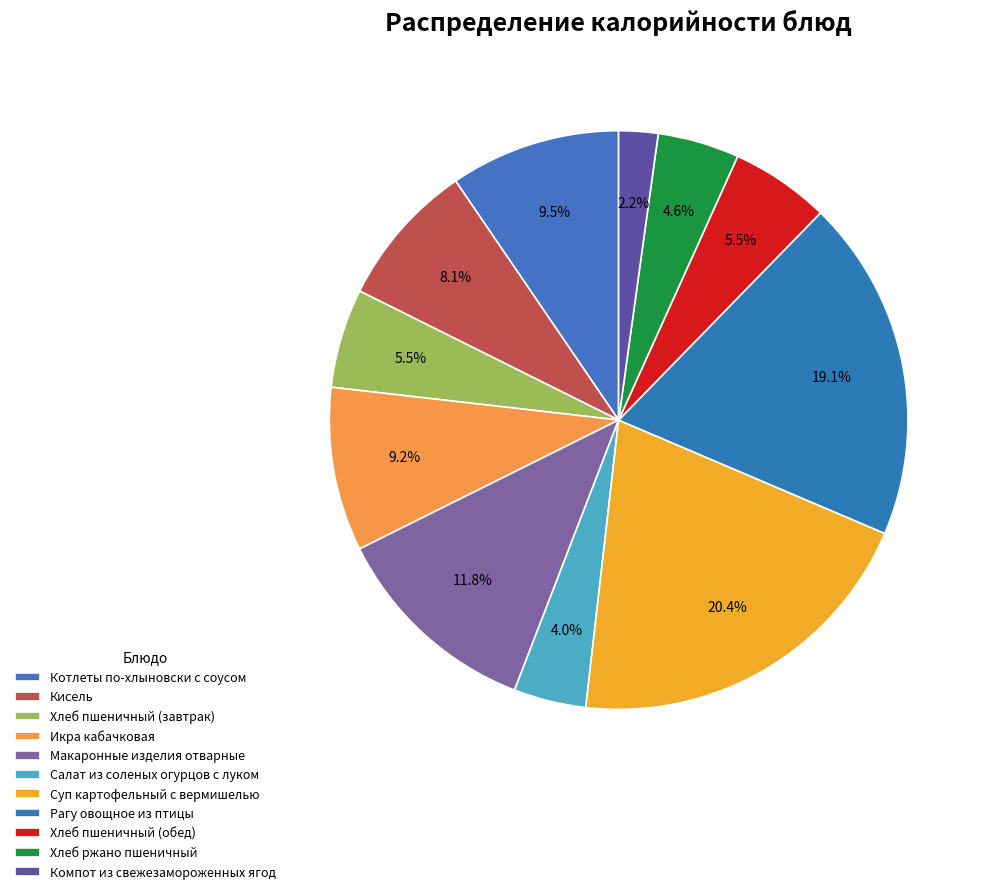

Does Компот из свежезамороженных ягод account for over 50% of the chart?

No